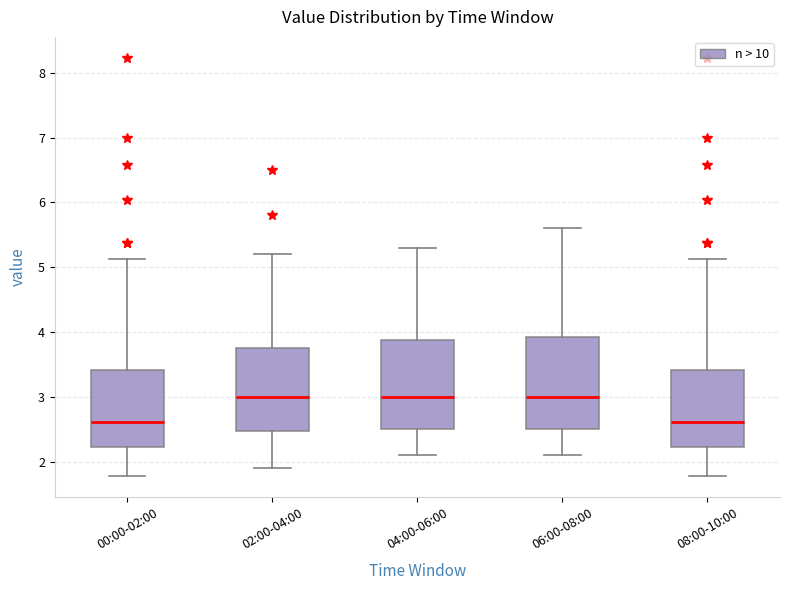

Reading left to right, read every box against the y-axis: the position of its median line, the range the box covers, and the ends of its whiskers. The values are not printed on the chart, so give them approximately, as read against the axis.

00:00-02:00: median 2.6, box 2.2 to 3.4, whiskers 1.8 to 5.1
02:00-04:00: median 3.0, box 2.5 to 3.8, whiskers 1.9 to 5.2
04:00-06:00: median 3.0, box 2.5 to 3.9, whiskers 2.1 to 5.3
06:00-08:00: median 3.0, box 2.5 to 3.9, whiskers 2.1 to 5.6
08:00-10:00: median 2.6, box 2.2 to 3.4, whiskers 1.8 to 5.1